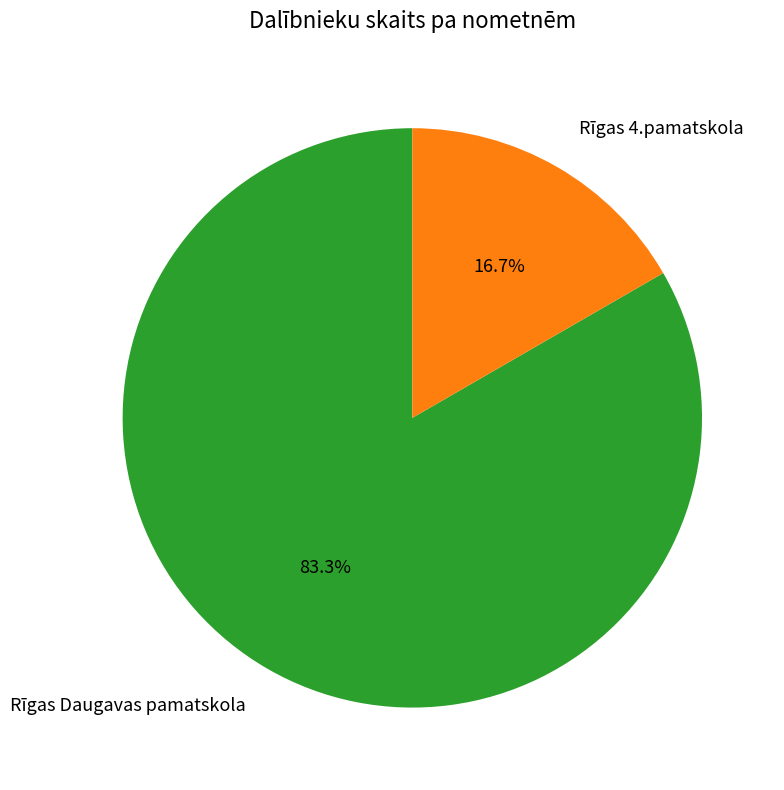

Combined, what portion of the pie is Rīgas Daugavas pamatskola and Rīgas 4.pamatskola?

100.0%